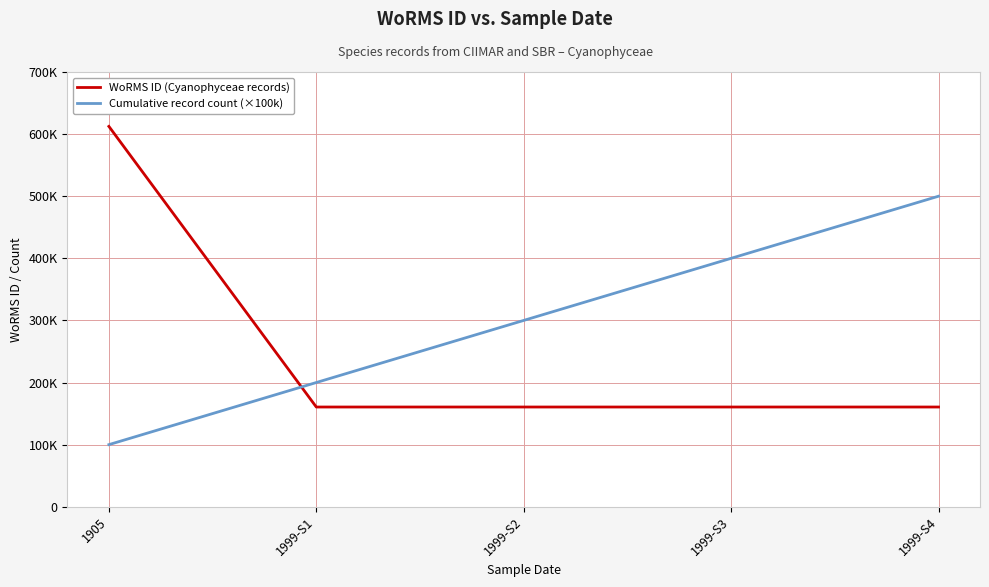

Where do Cumulative record count (×100k) and WoRMS ID (Cyanophyceae records) first cross each other?

1905 and 1999-S1